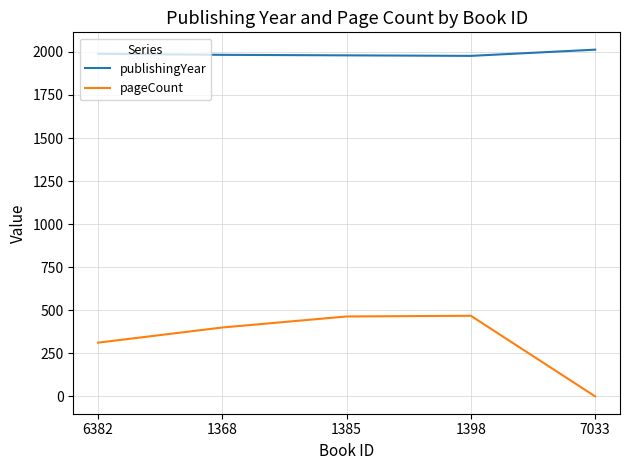

True or false: pageCount and publishingYear intersect in this chart.

False